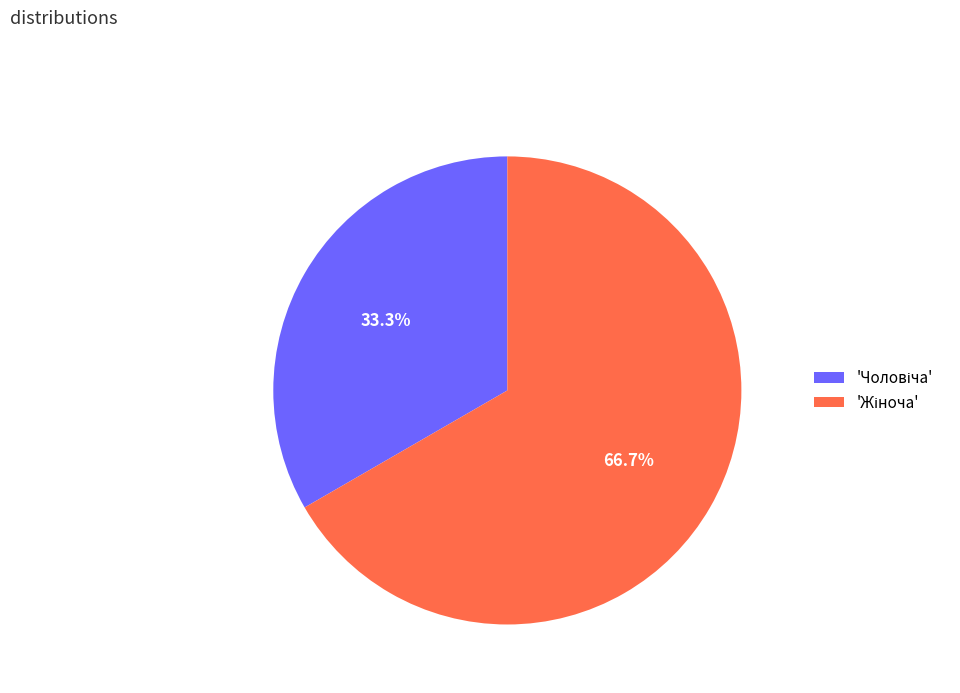

To the nearest percent, what is the average slice percentage?

50%